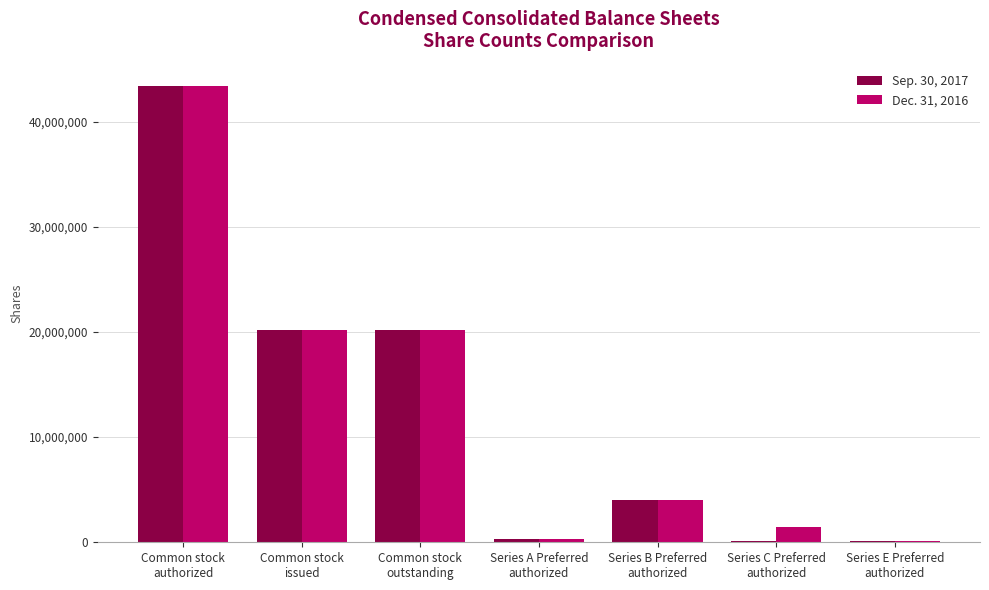

What is the difference between the Dec. 31, 2016 values at Series E Preferred
authorized and Common stock
authorized?

43230101